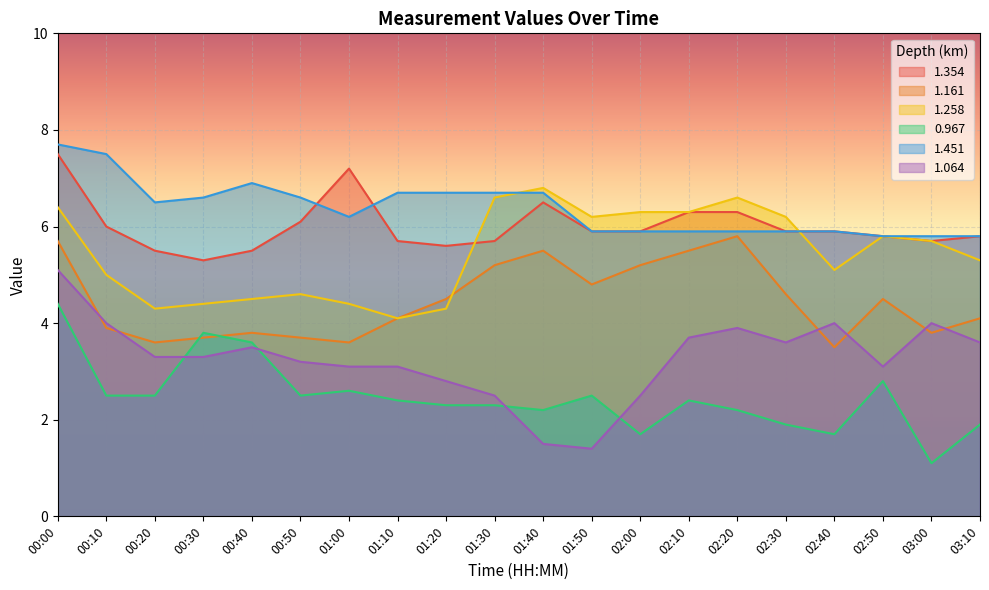

What are all the series names shown in the legend?

1.354, 1.161, 1.258, 0.967, 1.451, 1.064